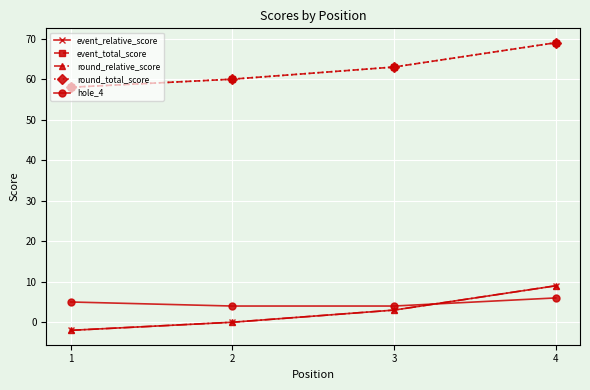

Count the event_total_score values in the range 60 to 69.

3